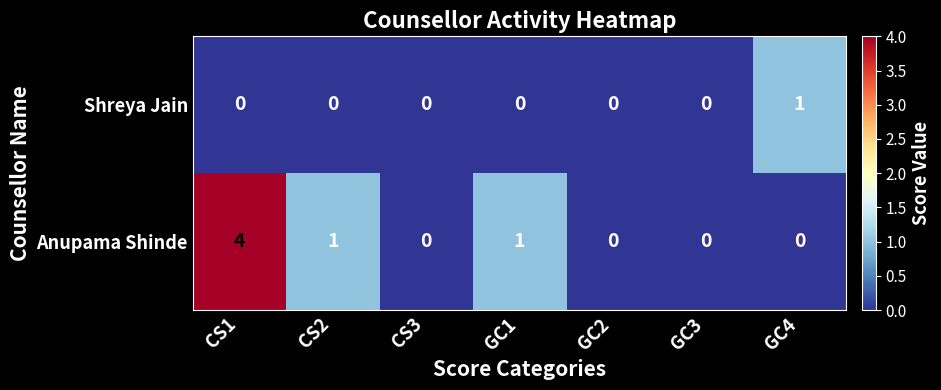

True or false: Anupama Shinde has a value of 1 at CS2.

True